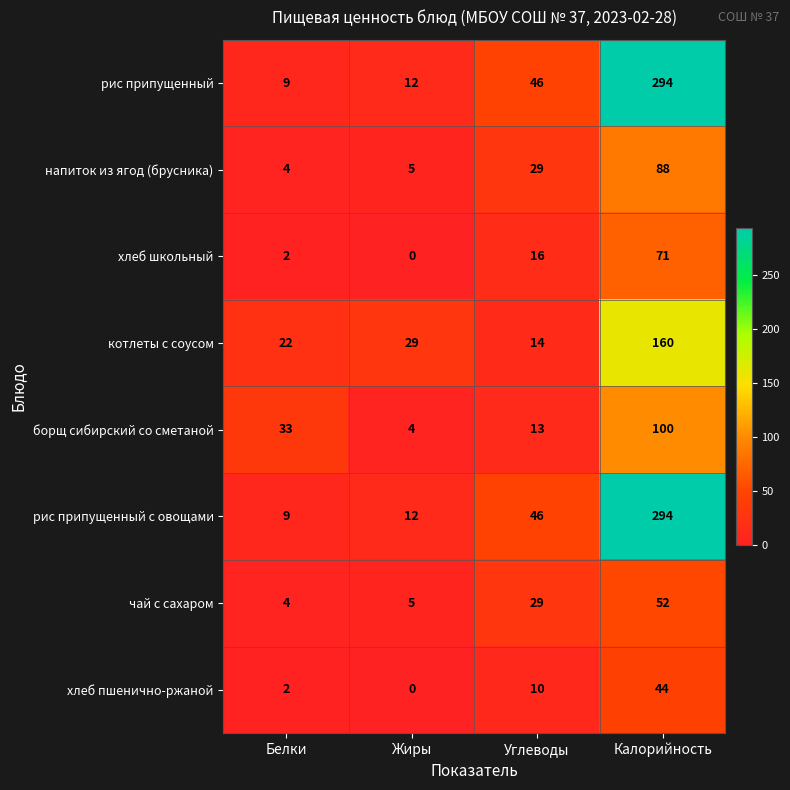

What value does the хлеб пшенично-ржаной series have at Углеводы, to the nearest 10?

10